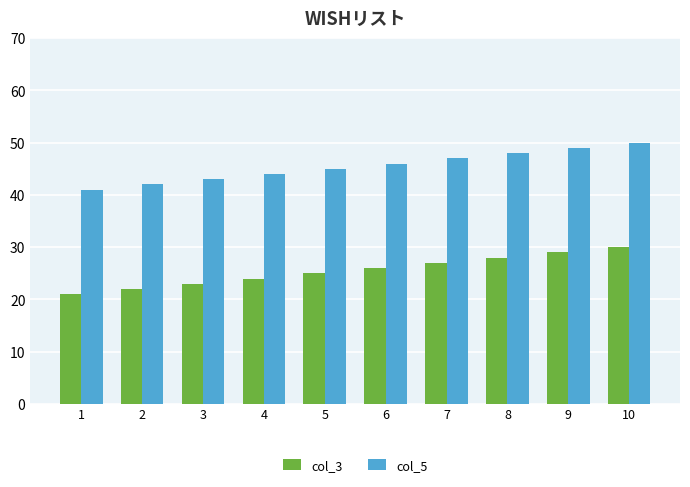

Where is col_5 nearest to the value 45?

5